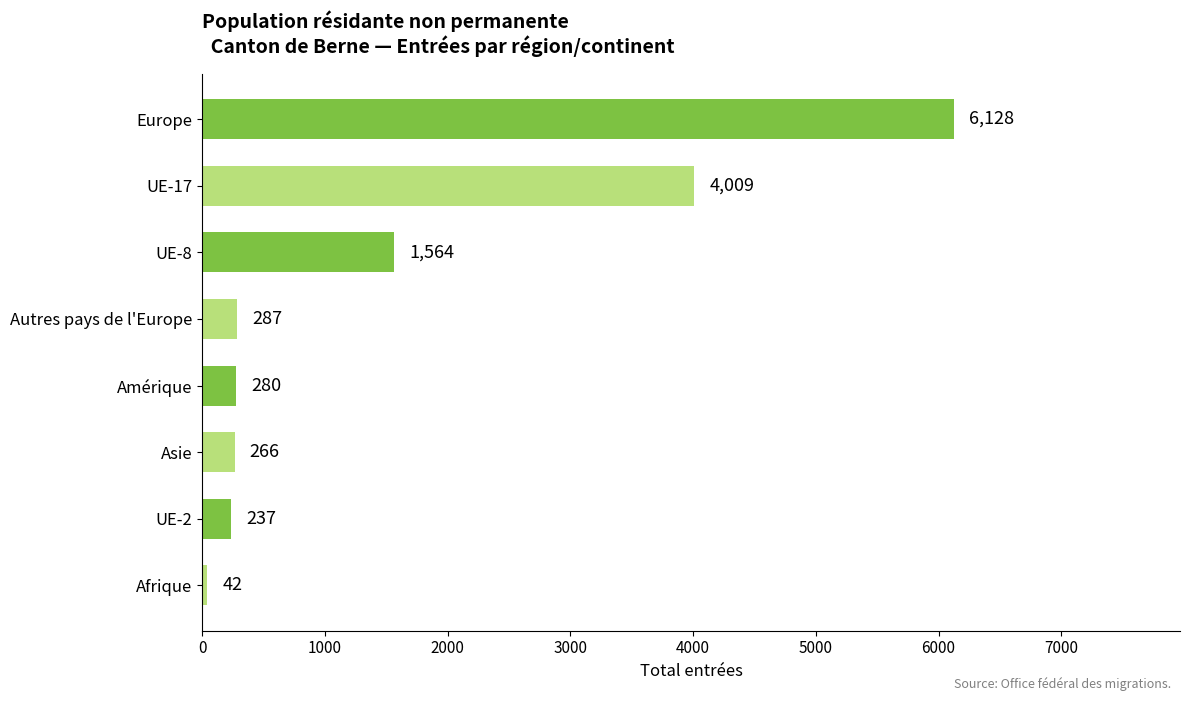

How many series are shown in this chart?

1